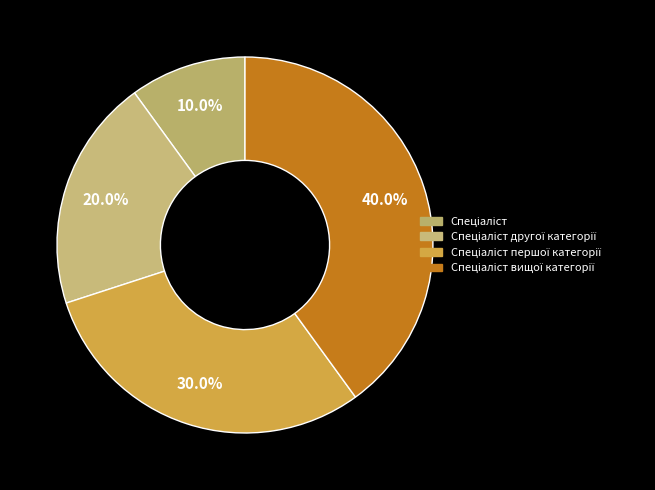

Rank the categories by value from highest to lowest.

Спеціаліст вищої категорії, Спеціаліст першої категорії, Спеціаліст другої категорії, Спеціаліст